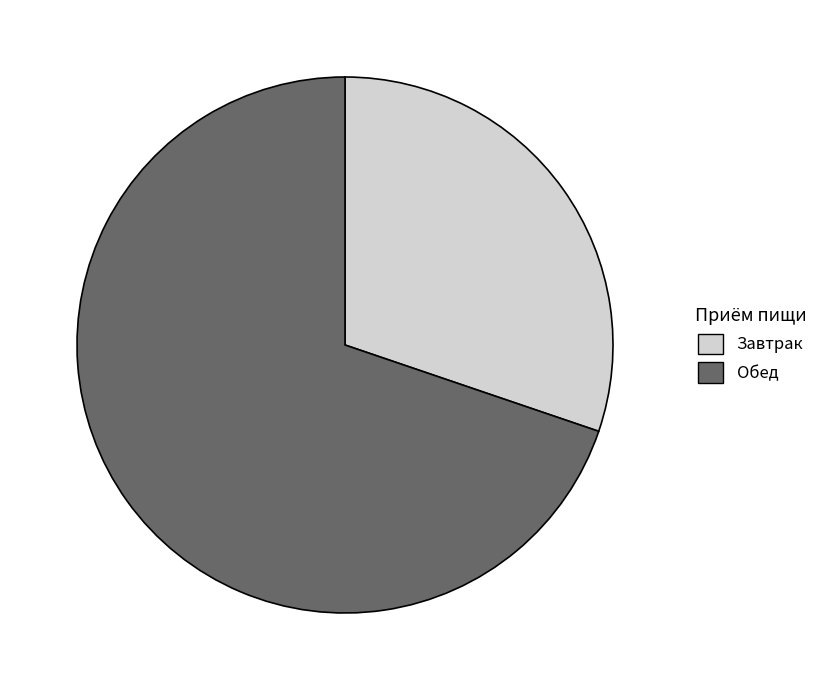

The Завтрак slice represents 30% of the pie. True or false?

True